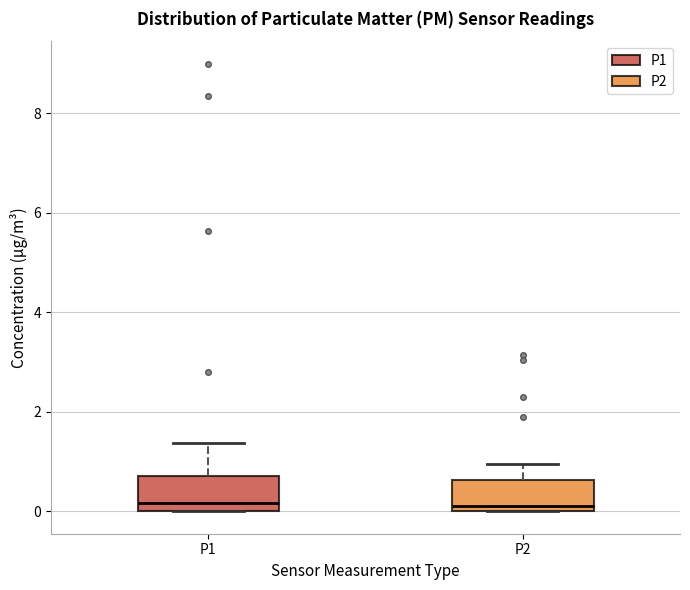

Where is the upper edge of the box for P1 on the y-axis? The values are not printed on the chart, so give them approximately, as read against the axis.

0.8